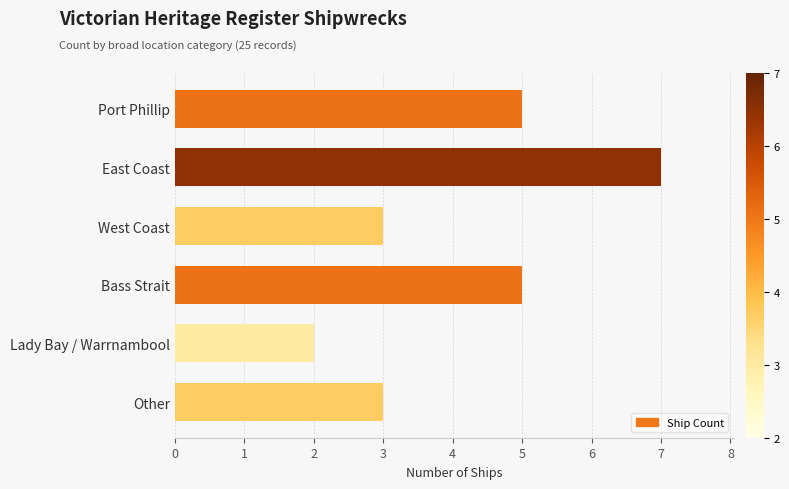

Is it true that the value at Bass Strait is 5?

True